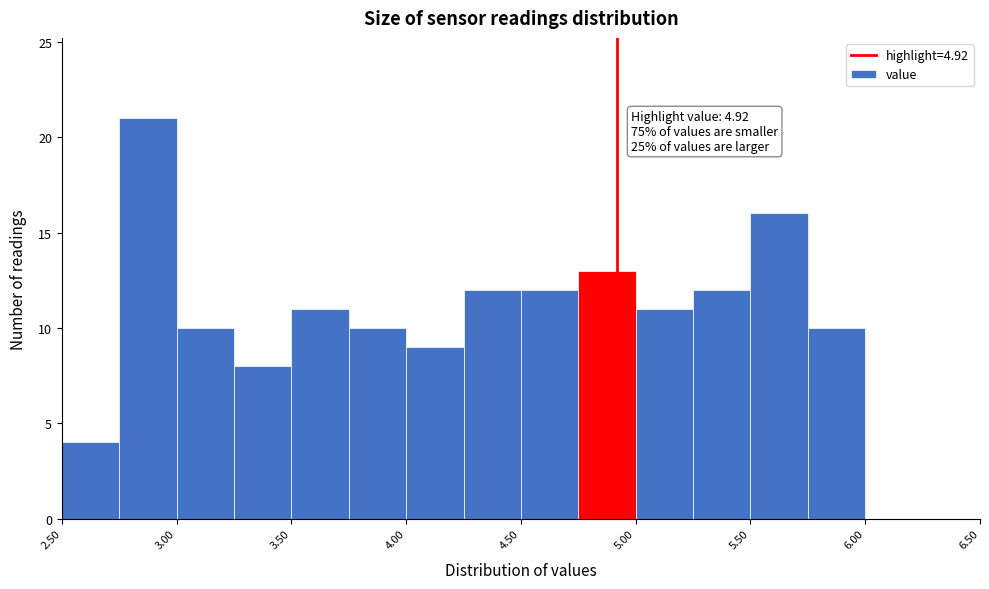

Which range on the x-axis has the tallest bar?

2.75 to 3.00